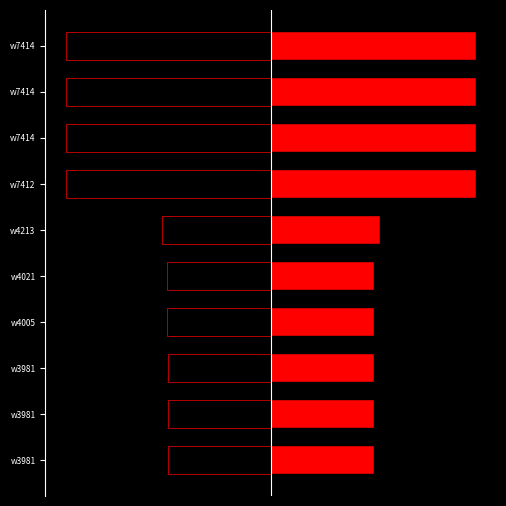

Between 7 and 9, which series saw the biggest shift?

left